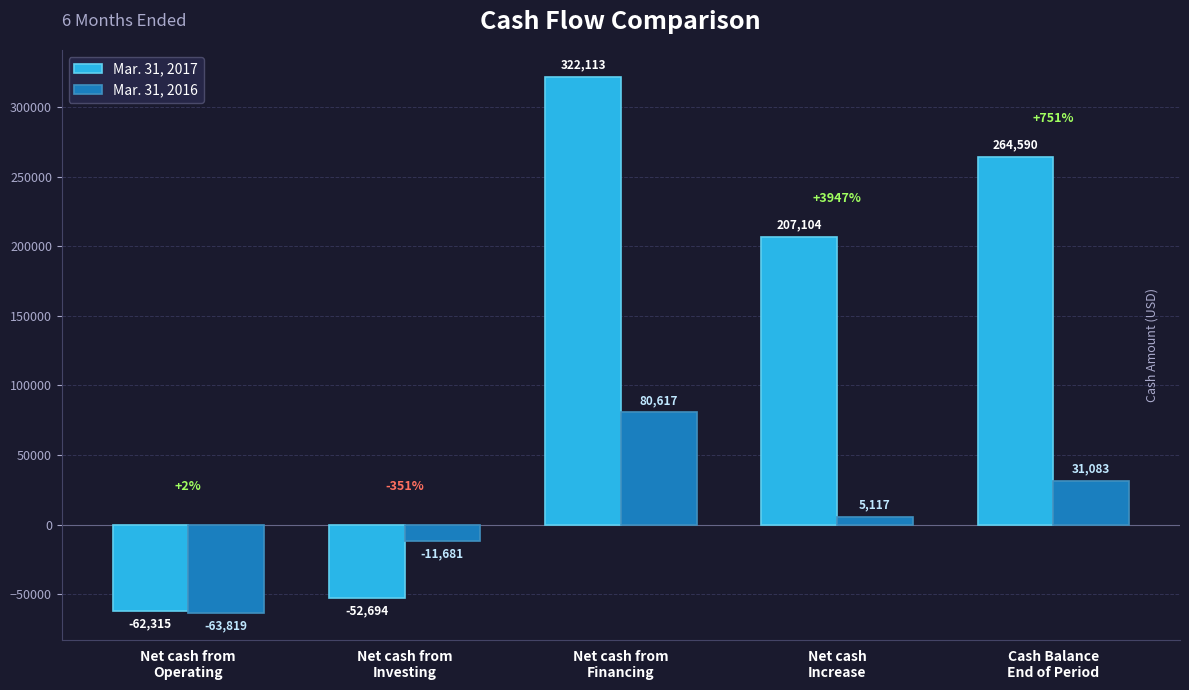

What is the value of the Mar. 31, 2017 bar at the 1st from the left?

-62315